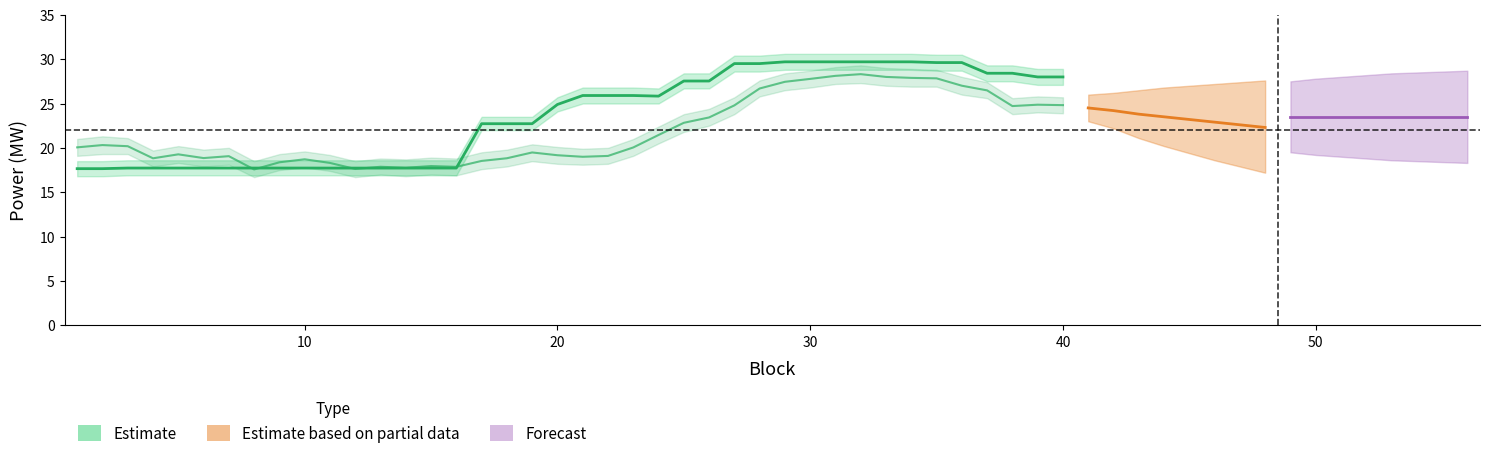

The Schedule series shows 25.9 at 23. True or false?

True